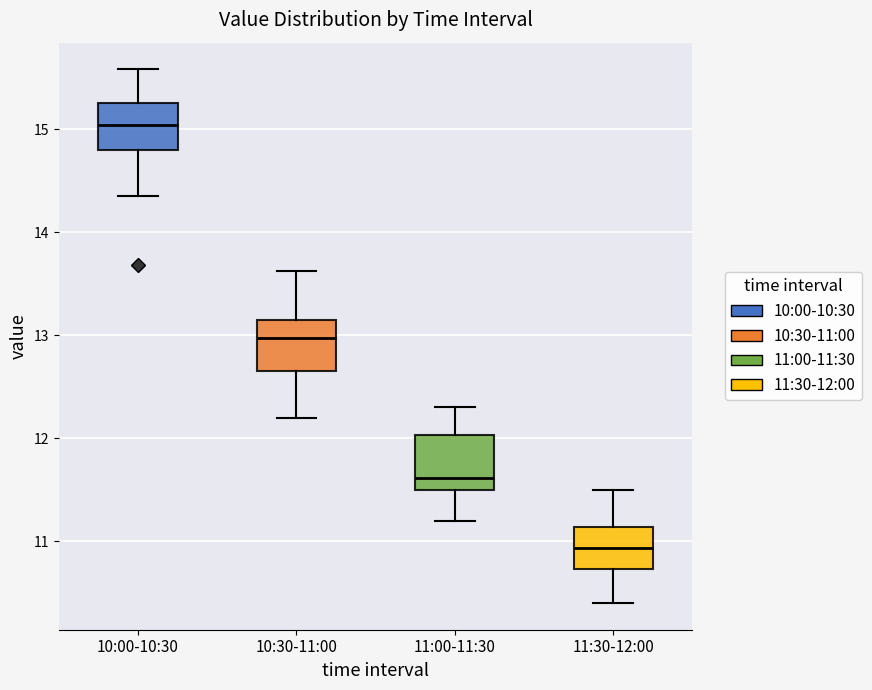

Which box's median line is the highest?

10:00-10:30